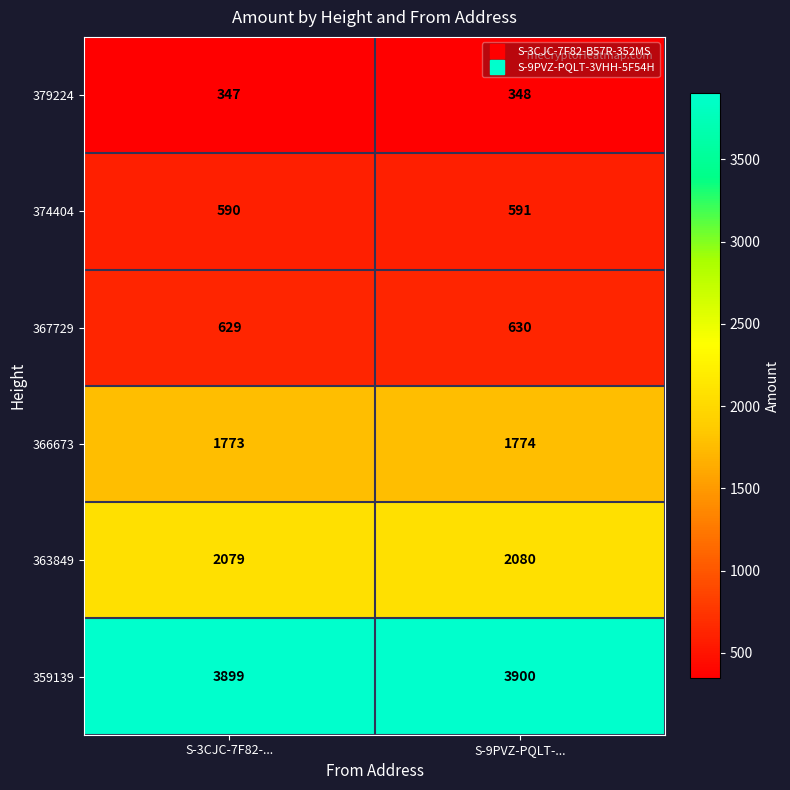

What is the minimum value shown in the chart?

347